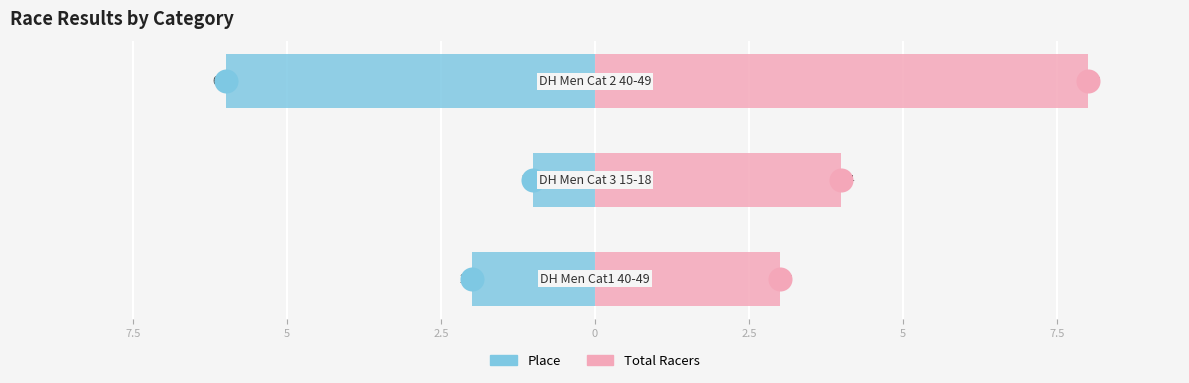

Which series reaches the minimum Y coordinate?

Place